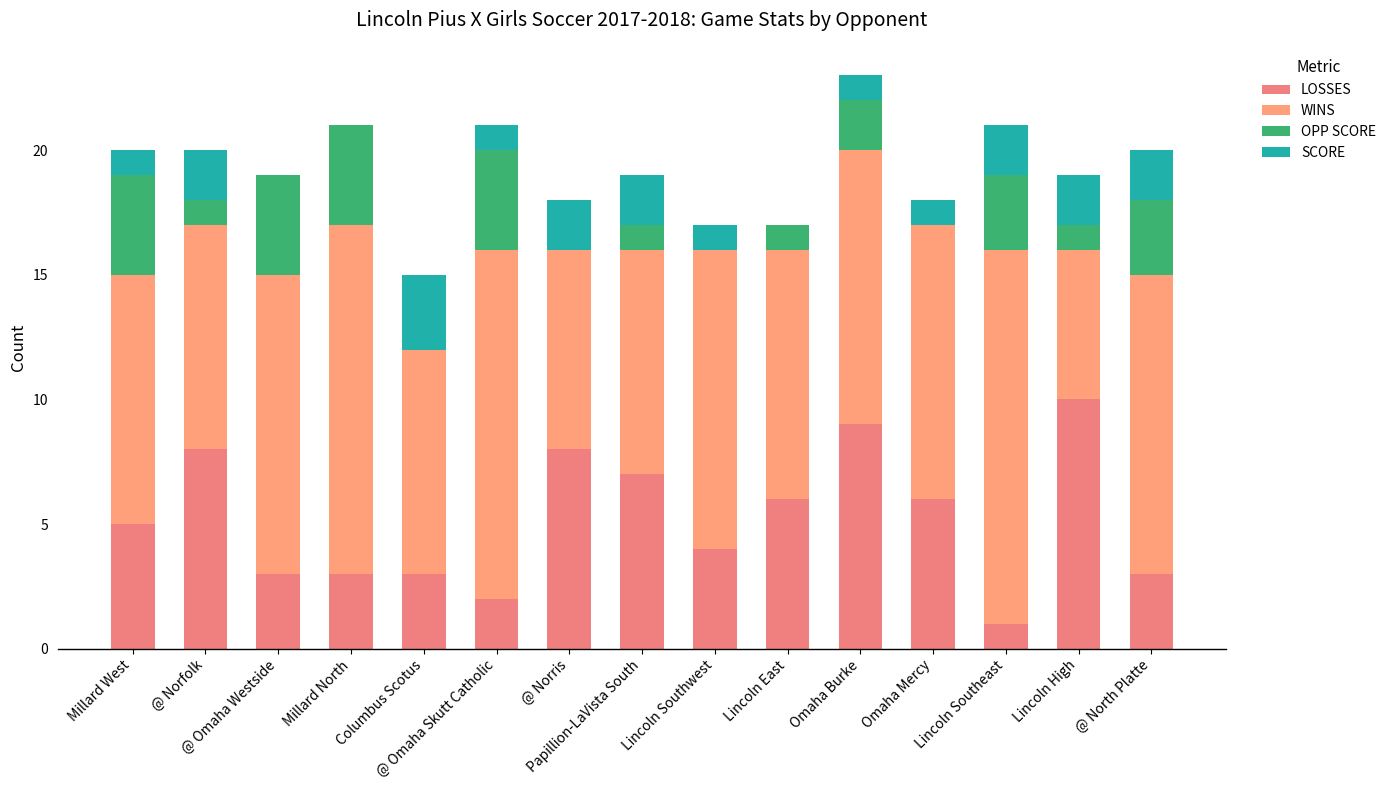

True or false: WINS has a value of 18 at Omaha Mercy.

False